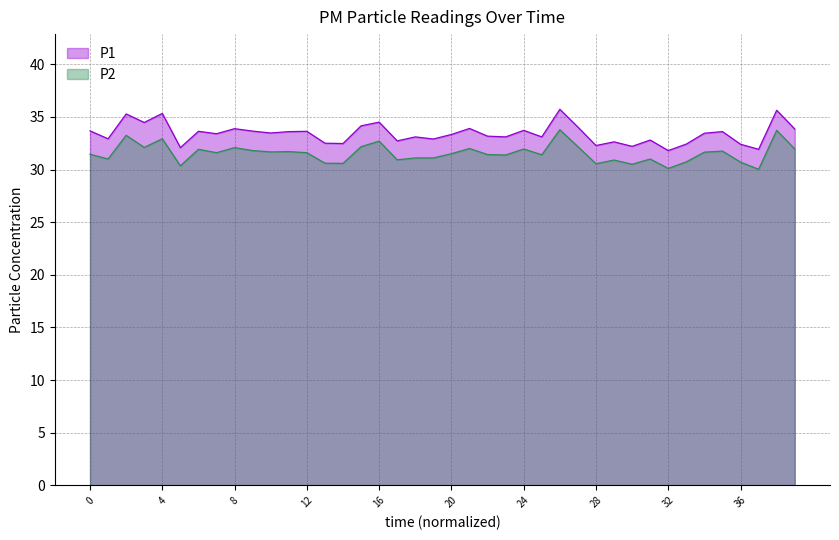

True or false: P1 and P2 intersect in this chart.

False